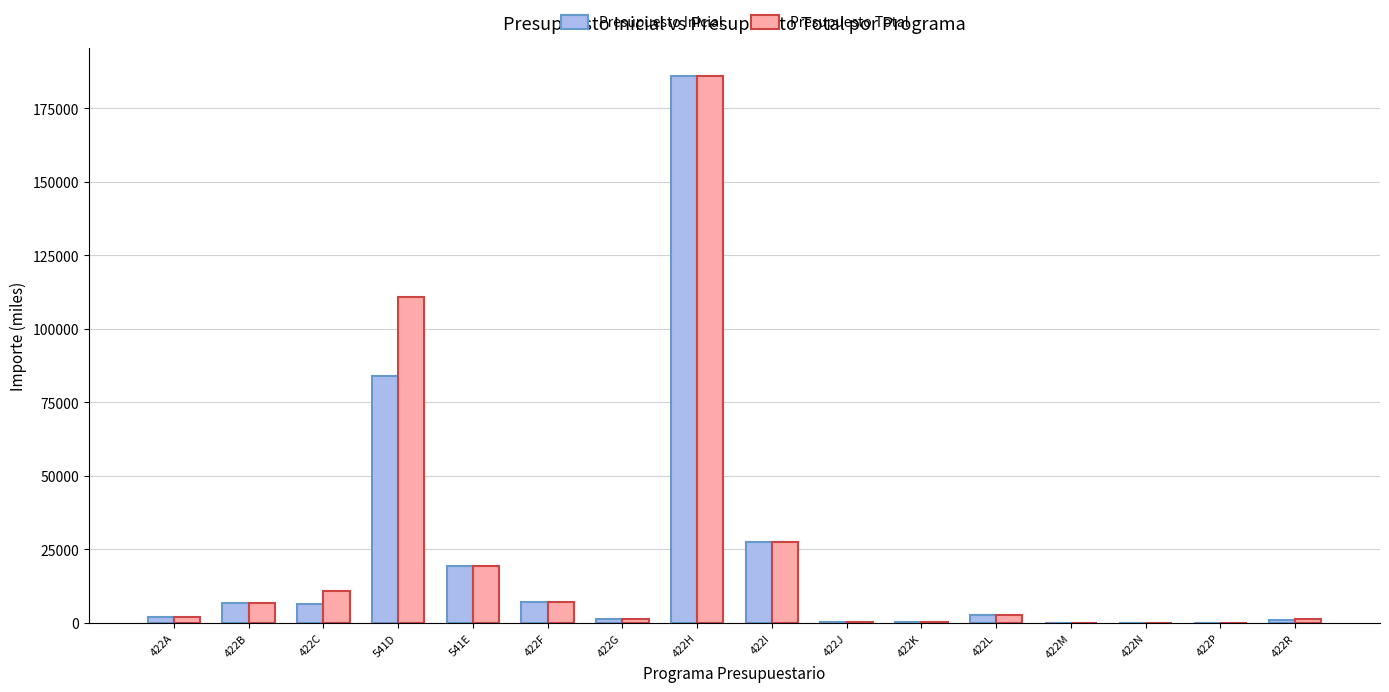

What is the total value across all series at 422K?

864